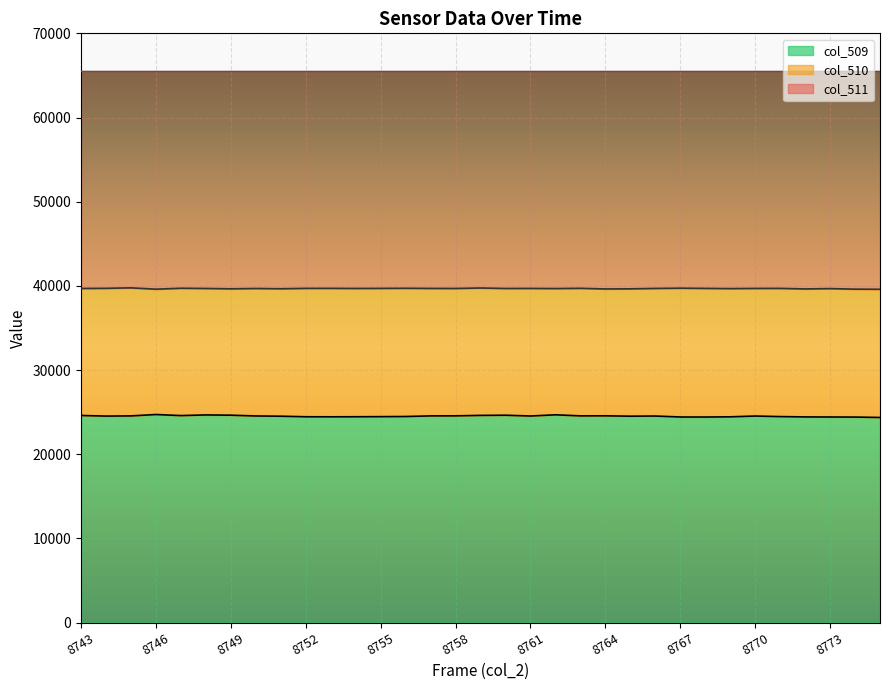

How many interior local valleys does the col_509 series have?

7